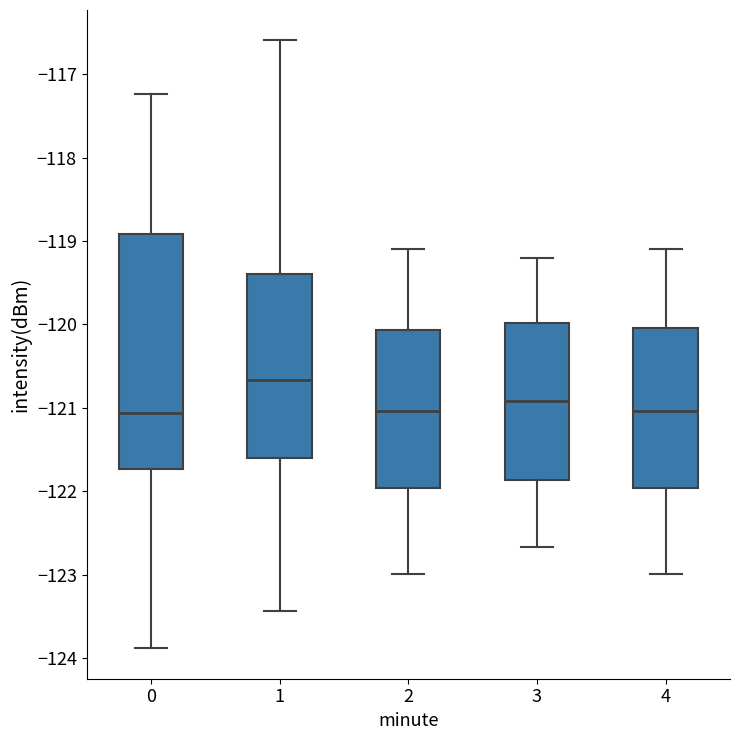

Comparing the boxes themselves (not the whiskers), which one is the tallest?

0